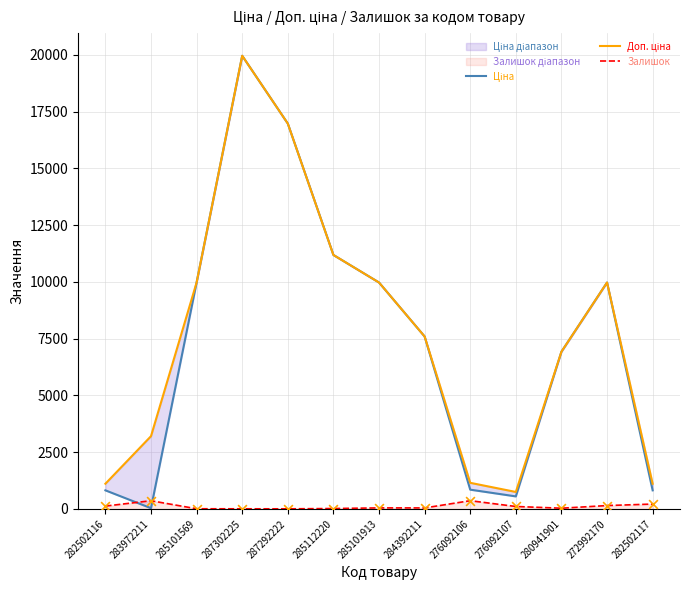

What are all the series names shown in the legend?

Ціна, Доп. ціна, Залишок